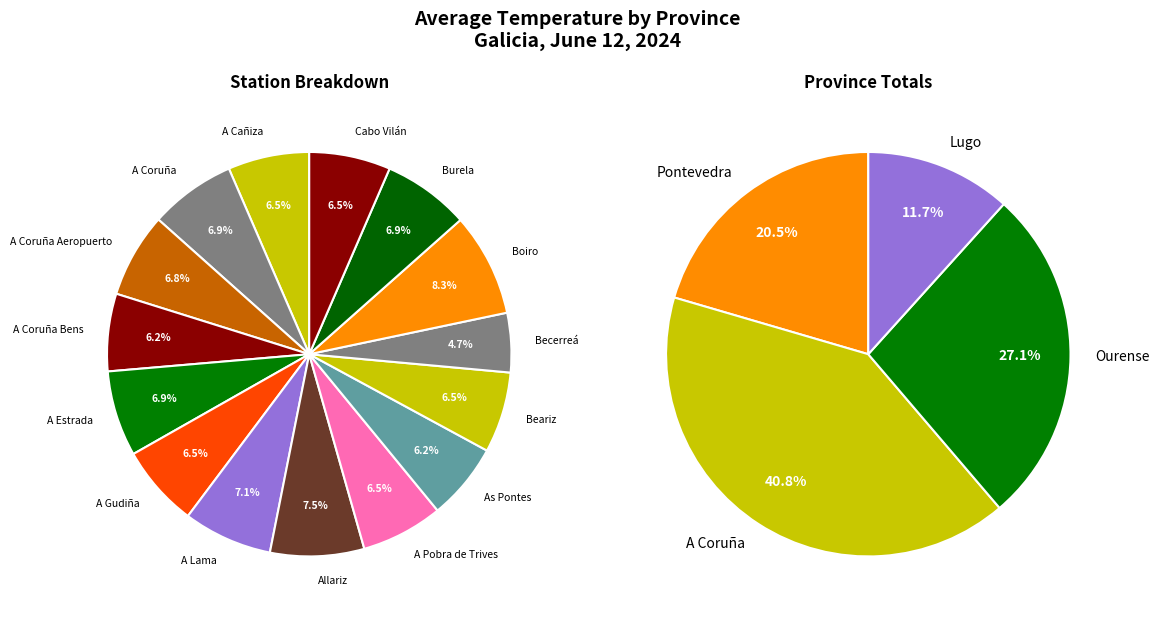

Approximately how many times larger is the value at Boiro compared to Becerreá?

1.7